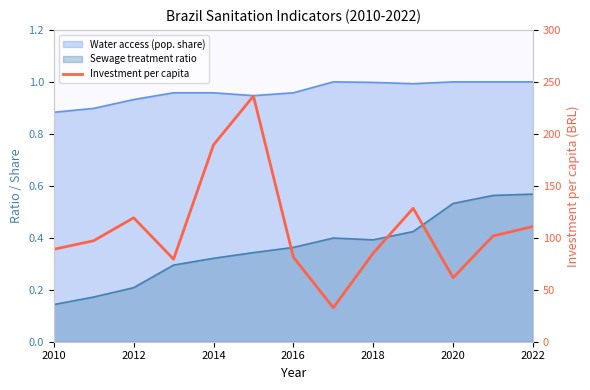

At which category does the data reach its first local peak?

2012